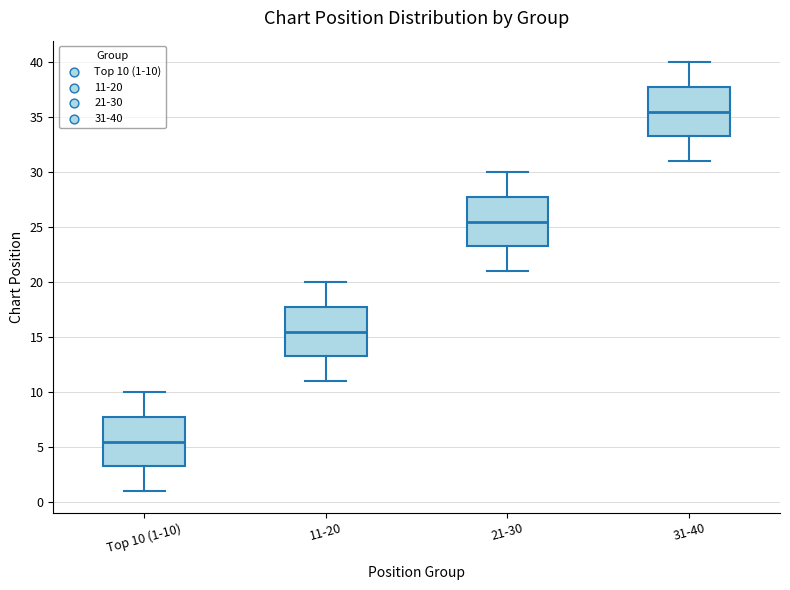

Which box's median line is the highest?

31-40